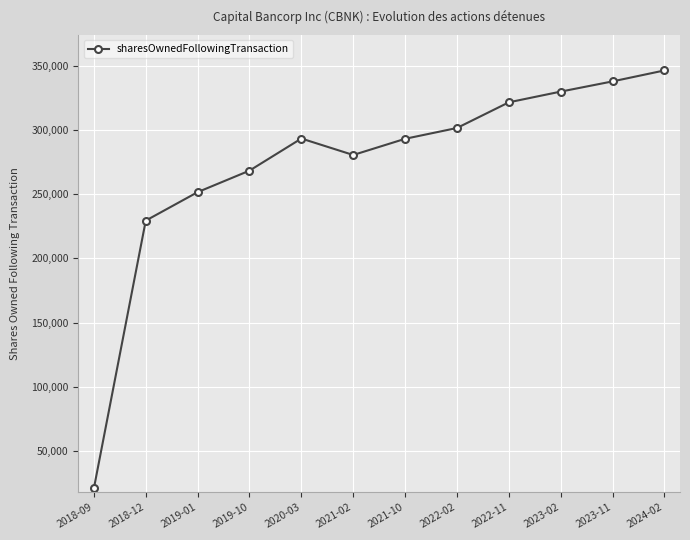

The chart shows a value of 280548 at 2021-02. True or false?

True